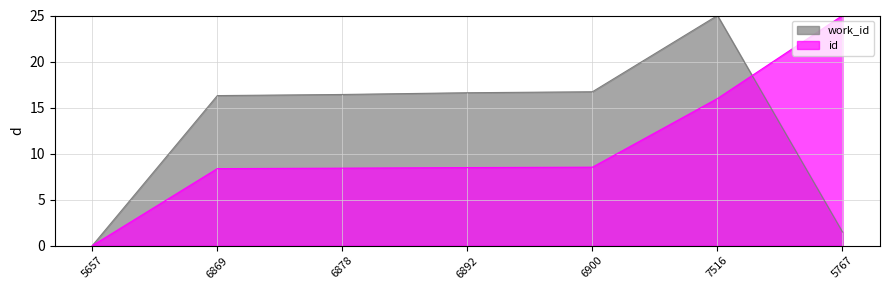

Reading right to left, what are all the values shown in this chart?

work_id: 5767=1.5	7516=25.0	6900=16.7	6892=16.6	6878=16.4	6869=16.3	5657=0.0
id: 5767=25.0	7516=16.0	6900=8.5	6892=8.5	6878=8.4	6869=8.4	5657=0.0